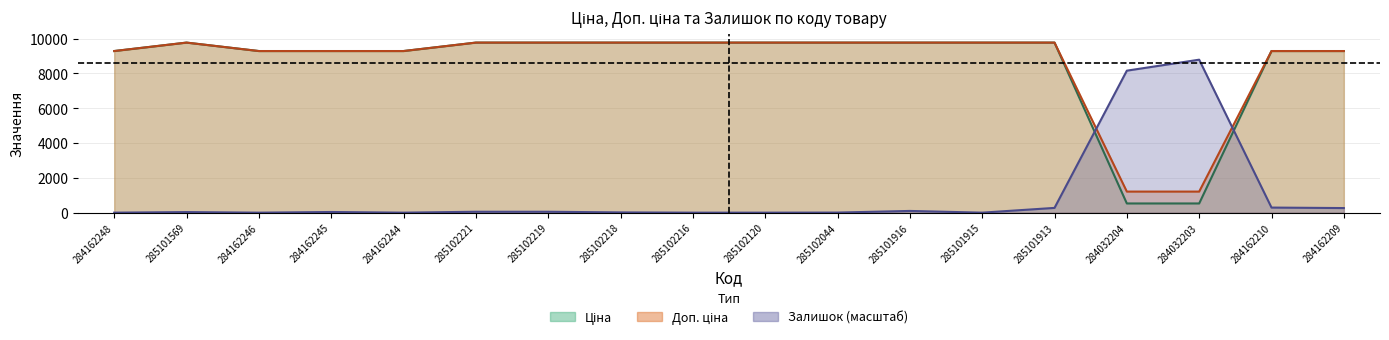

What is the difference between the second highest and minimum values in the Доп. ціна series?

8564.8